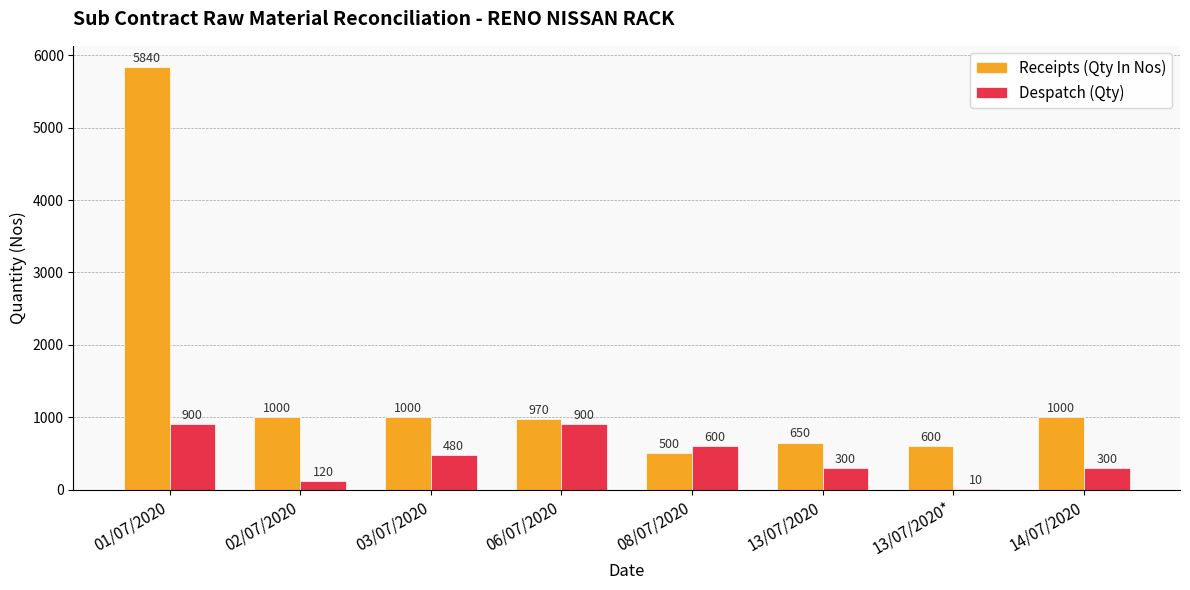

Reading left to right, extract all data points from this chart.

Receipts (Qty In Nos): 01/07/2020=5840	02/07/2020=1000	03/07/2020=1000	06/07/2020=970	08/07/2020=500	13/07/2020=650	13/07/2020*=600	14/07/2020=1000
Despatch (Qty): 01/07/2020=900	02/07/2020=120	03/07/2020=480	06/07/2020=900	08/07/2020=600	13/07/2020=300	13/07/2020*=10	14/07/2020=300